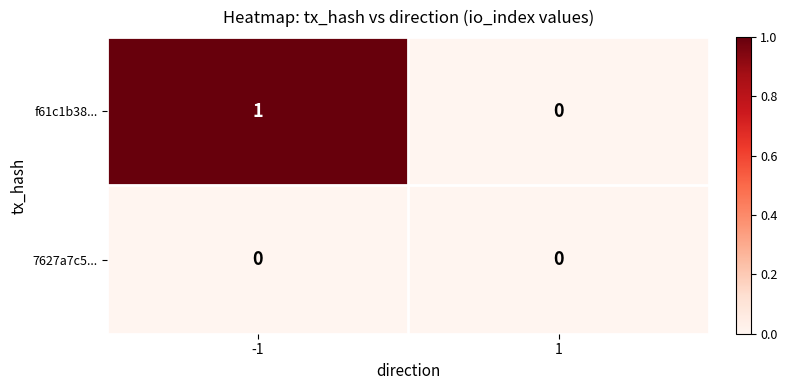

List the series in order of their overall mean, lowest first.

7627a7c5..., f61c1b38...